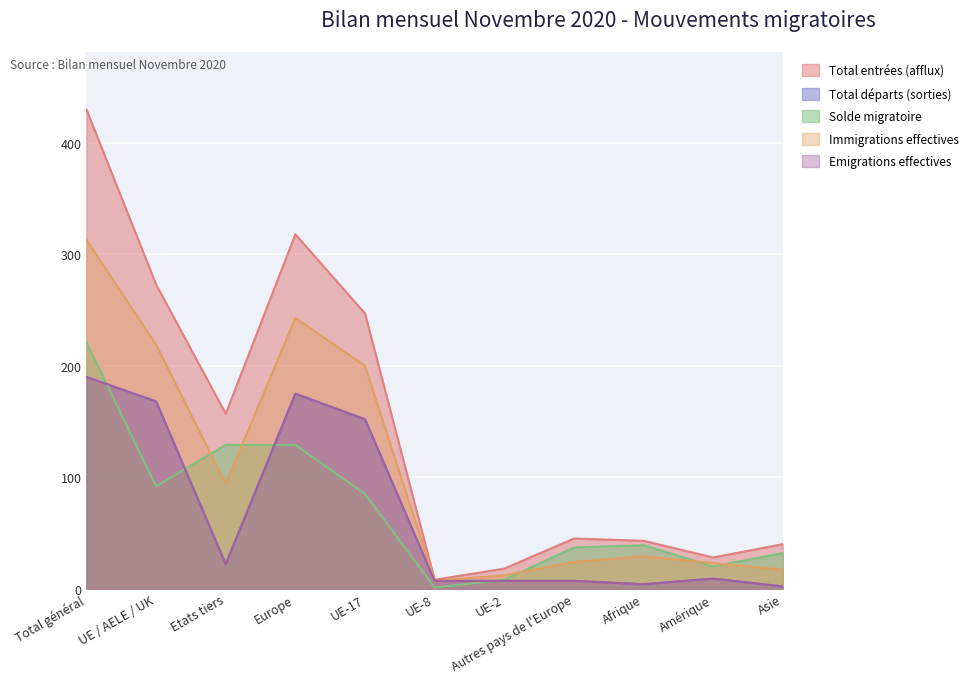

Reading left to right, list all the values displayed in this chart.

Total entrées (afflux): Total général=430	UE / AELE / UK=273	Etats tiers=157	Europe=318	UE-17=247	UE-8=8	UE-2=18	Autres pays de l'Europe=45	Afrique=43	Amérique=28	Asie=40
Total départs (sorties): Total général=190	UE / AELE / UK=168	Etats tiers=22	Europe=175	UE-17=152	UE-8=7	UE-2=7	Autres pays de l'Europe=7	Afrique=4	Amérique=9	Asie=2
Solde migratoire: Total général=221	UE / AELE / UK=92	Etats tiers=129	Europe=129	UE-17=85	UE-8=1	UE-2=8	Autres pays de l'Europe=37	Afrique=39	Amérique=20	Asie=32
Immigrations effectives: Total général=313	UE / AELE / UK=219	Etats tiers=94	Europe=243	UE-17=200	UE-8=7	UE-2=12	Autres pays de l'Europe=24	Afrique=29	Amérique=23	Asie=17
Emigrations effectives: Total général=190	UE / AELE / UK=168	Etats tiers=22	Europe=175	UE-17=152	UE-8=7	UE-2=7	Autres pays de l'Europe=7	Afrique=4	Amérique=9	Asie=2